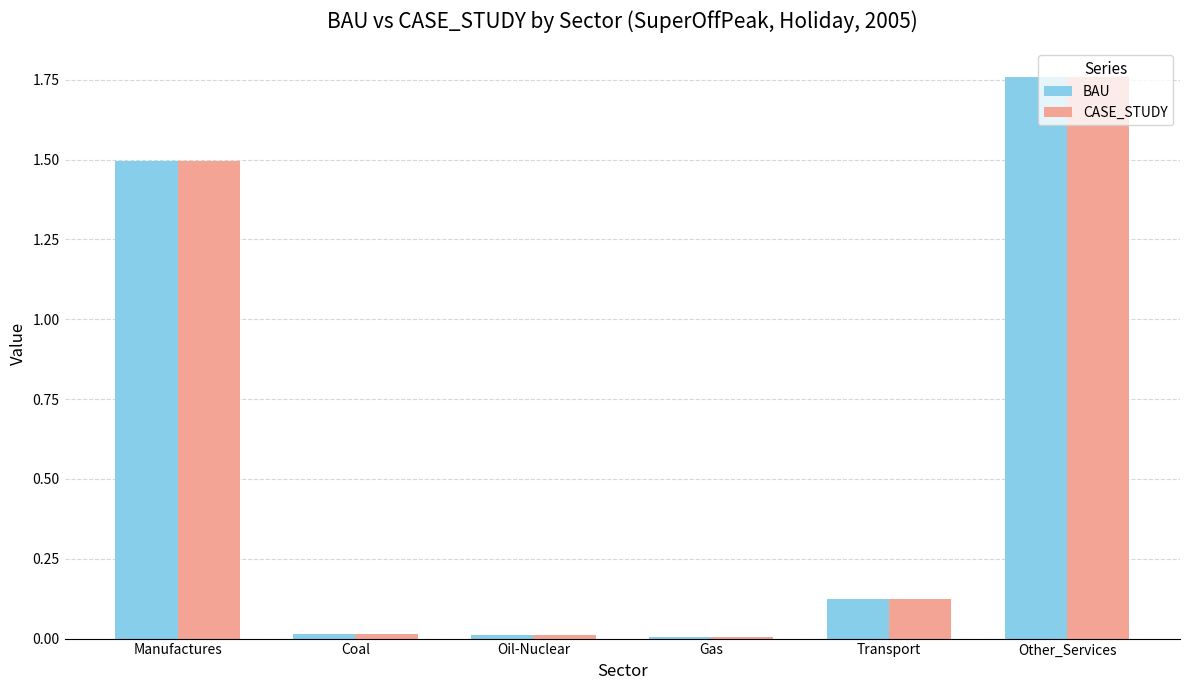

What is the sum of the BAU values at Manufactures and Other_Services?

3.3